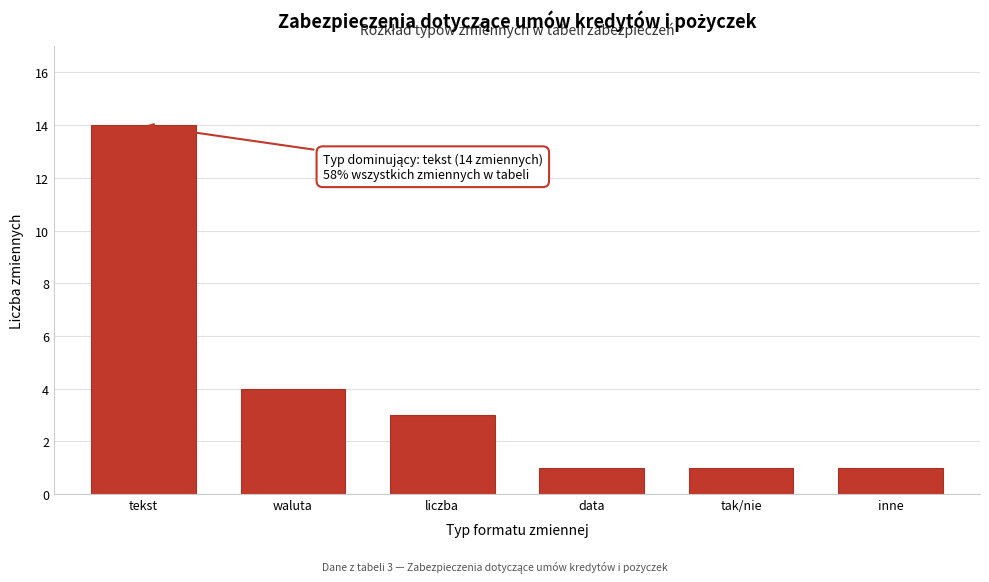

Reading right to left, extract all data points from this chart.

1	1	1	3	4	14